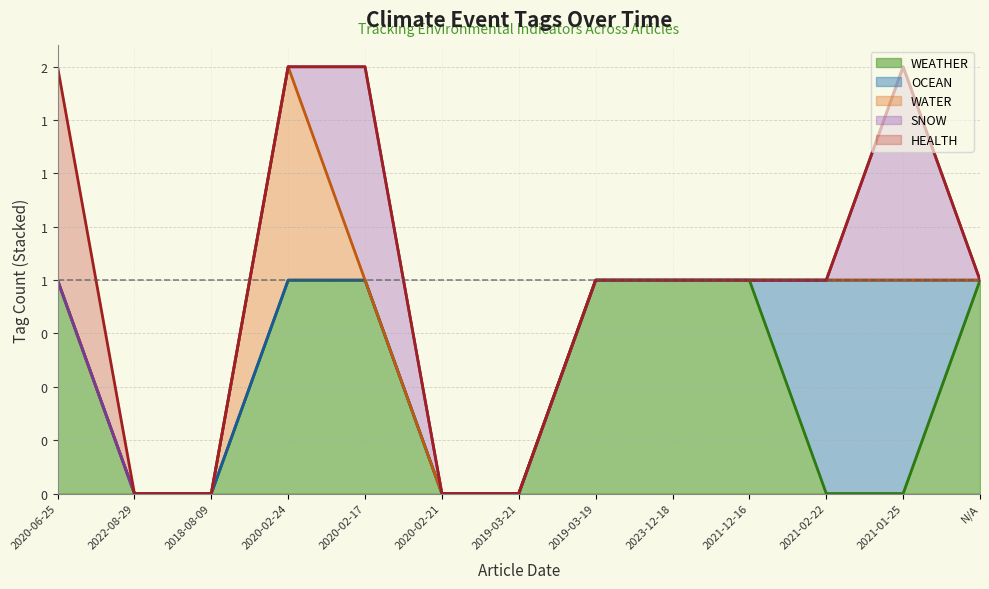

What is the greatest value displayed?

1